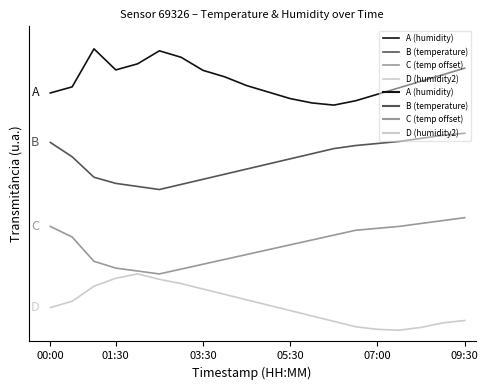

Is this an area chart (filled region under the line)?

No